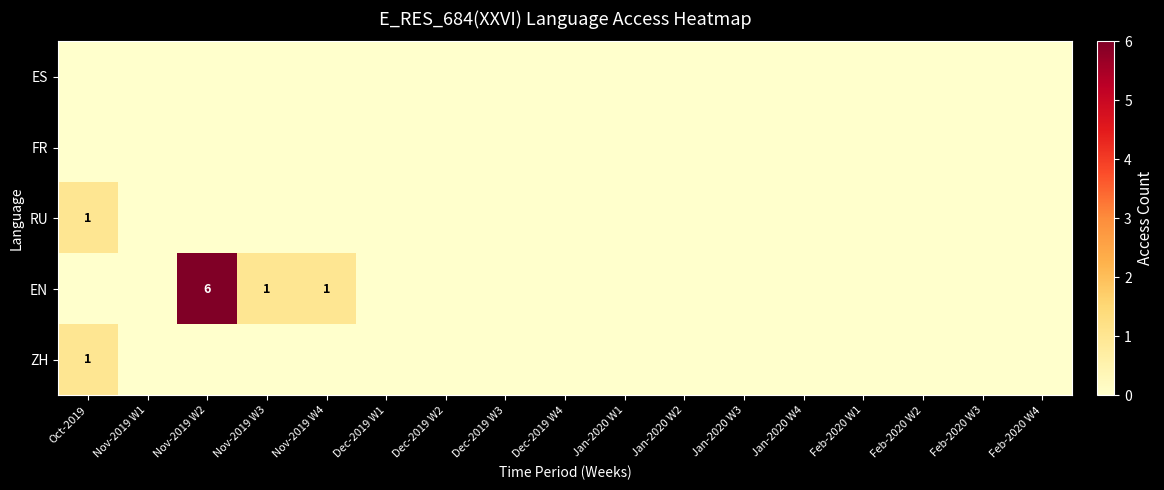

Which category has the lowest value in the RU series?

Nov-2019 W1